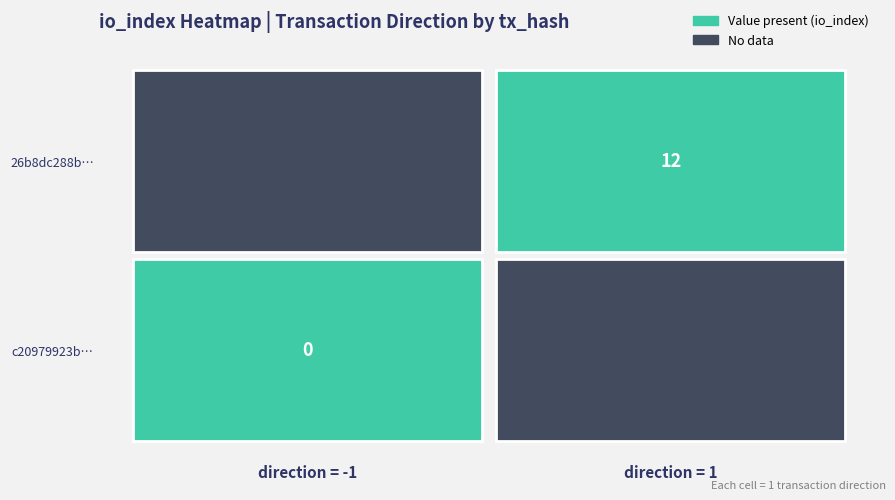

List the series in order of their peak value, highest first.

26b8dc288b2ea8a997c89f8e0a7521ea2737a2e, c20979923b0ae2cde08b130758313481033b701